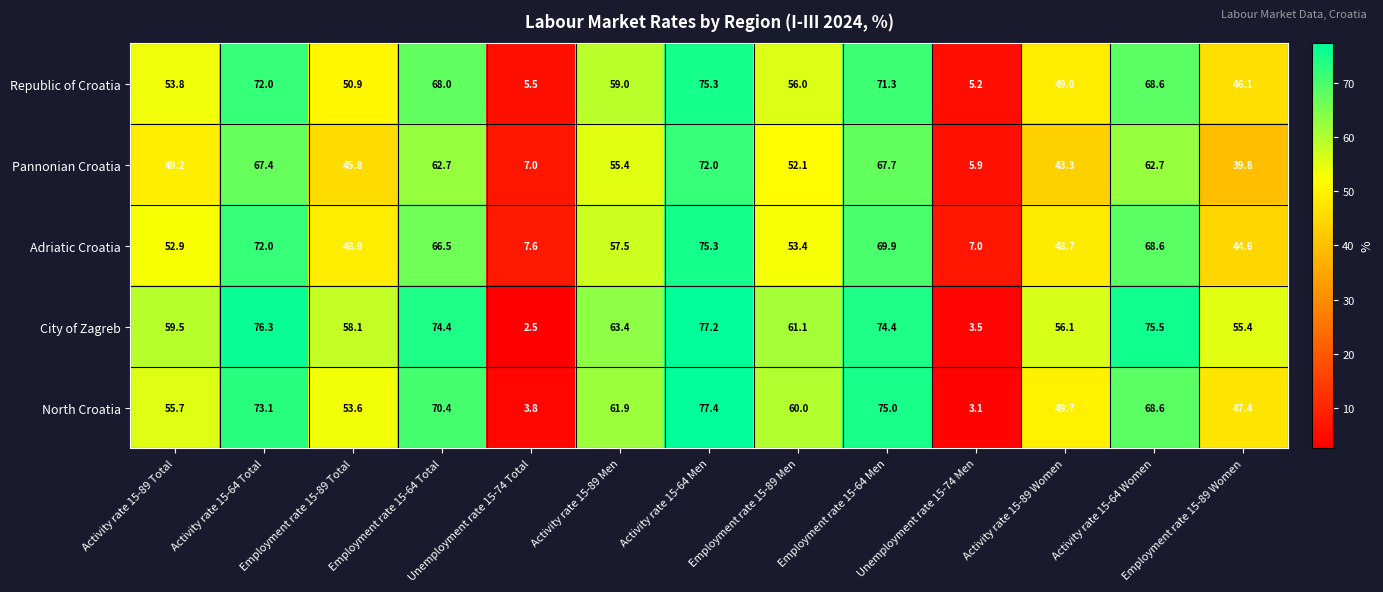

Which series has the largest total across all categories?

City of Zagreb